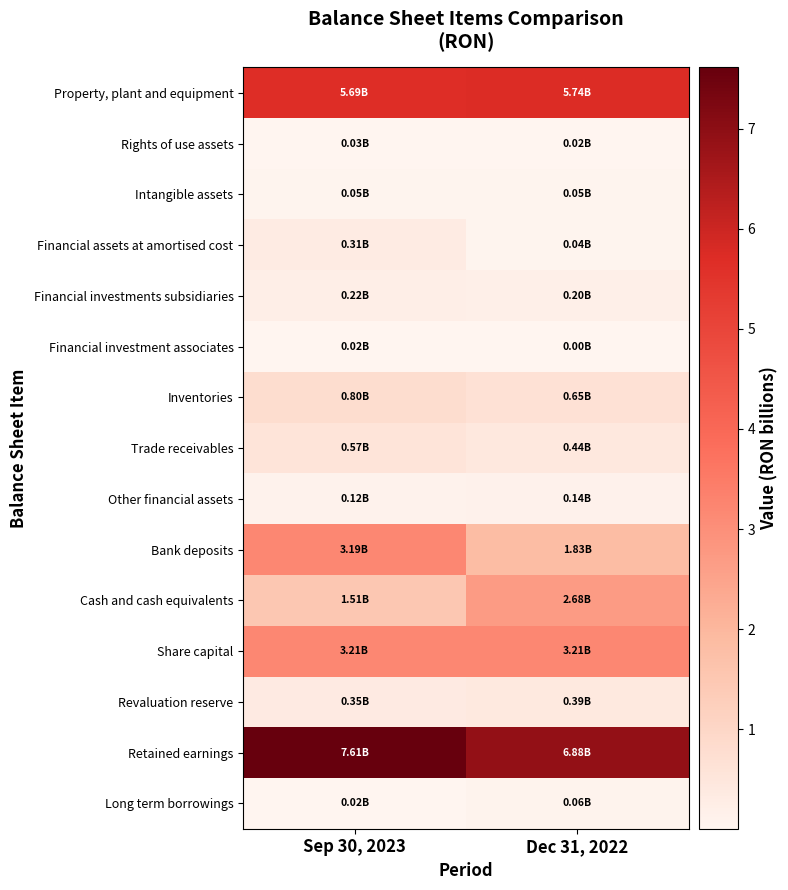

At how many categories does at least one series exceed 3?

2